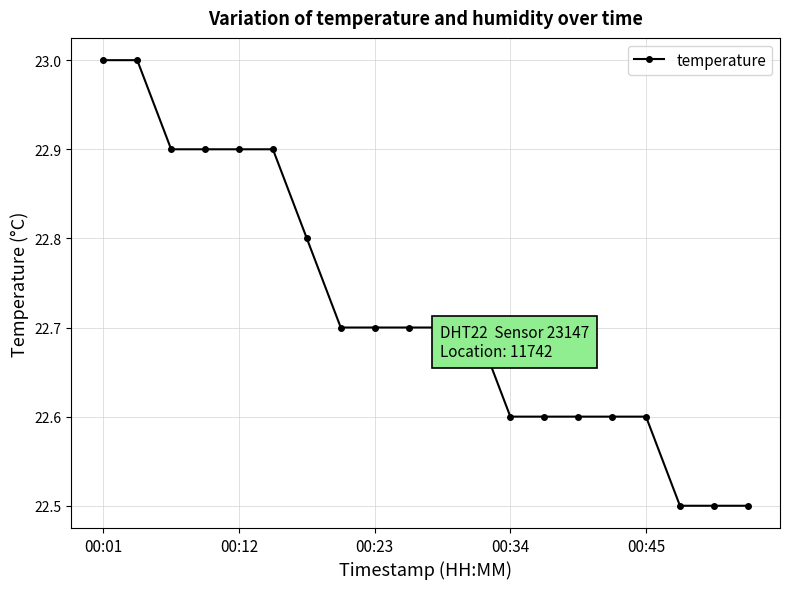

What is the maximum value shown in the chart?

23.0